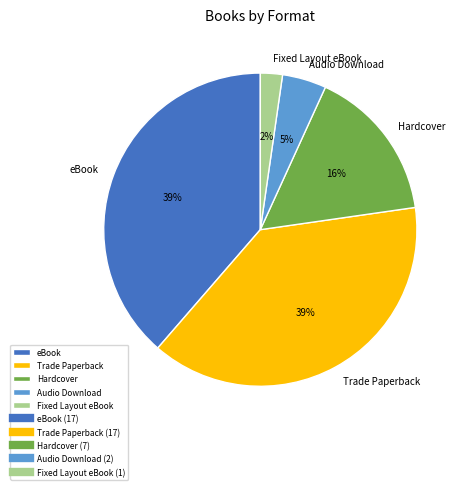

Which category has the smallest portion of the pie?

Fixed Layout eBook